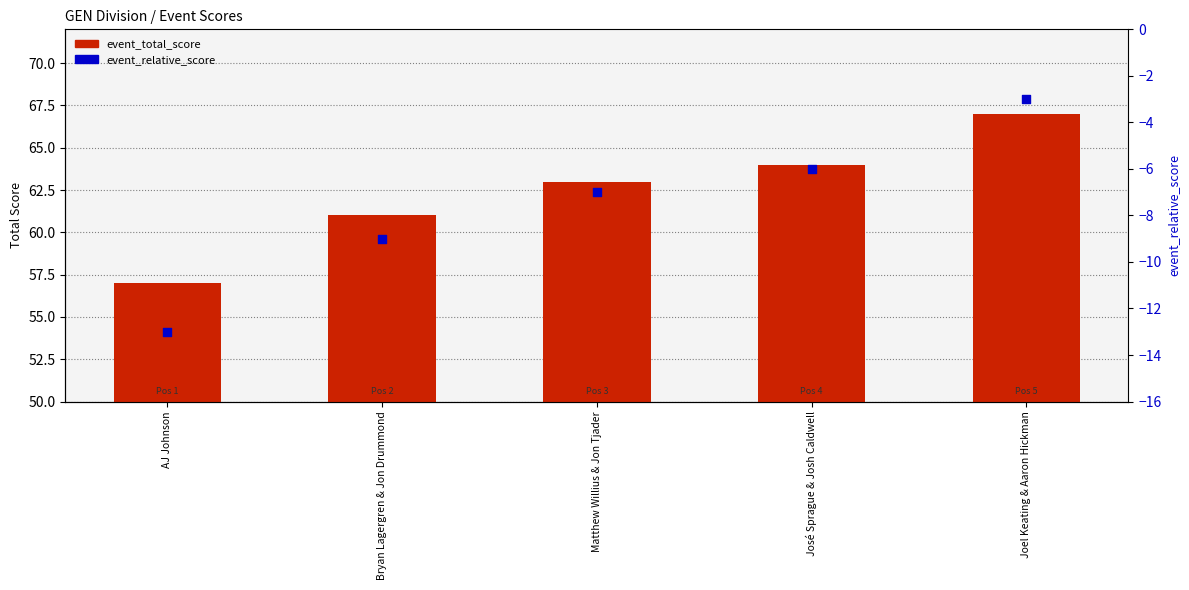

What are all the series names shown in the legend?

event_total_score, event_relative_score